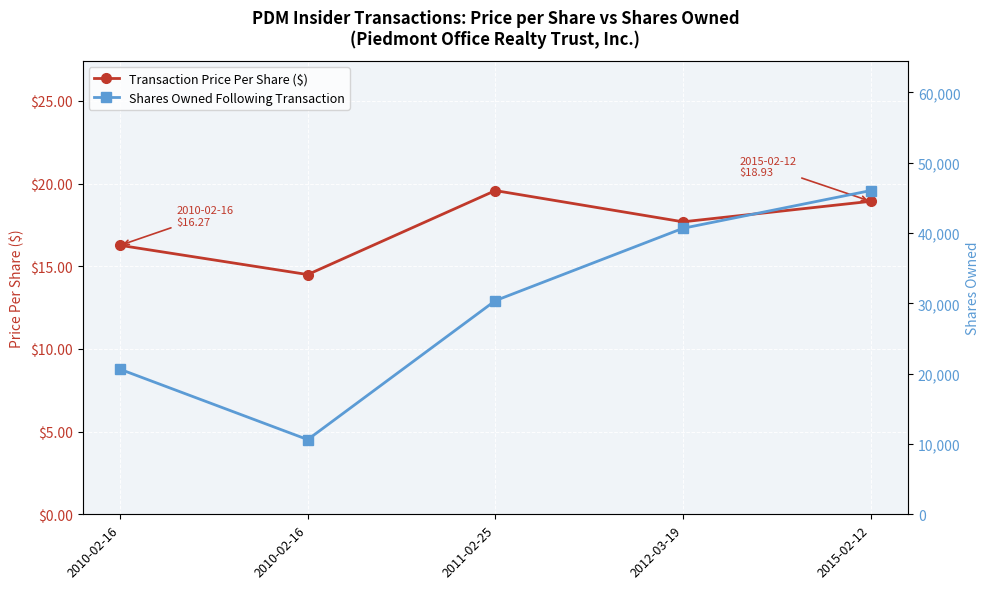

Reading right to left, what are all the values shown in this chart?

Transaction Price Per Share ($): 2015-02-12=18.9	2012-03-19=17.7	2011-02-25=19.6	2010-02-16=14.5	2010-02-16=16.3
Shares Owned Following Transaction: 2015-02-12=46030.0	2012-03-19=40668.0	2011-02-25=30378.0	2010-02-16=10621.0	2010-02-16=20621.0